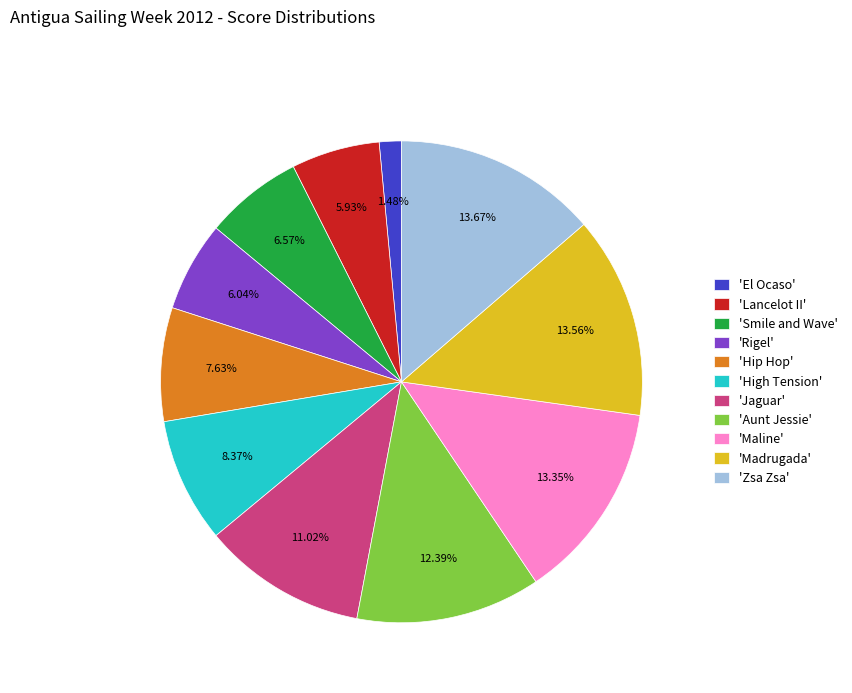

Which slice is the smallest?

'El Ocaso'